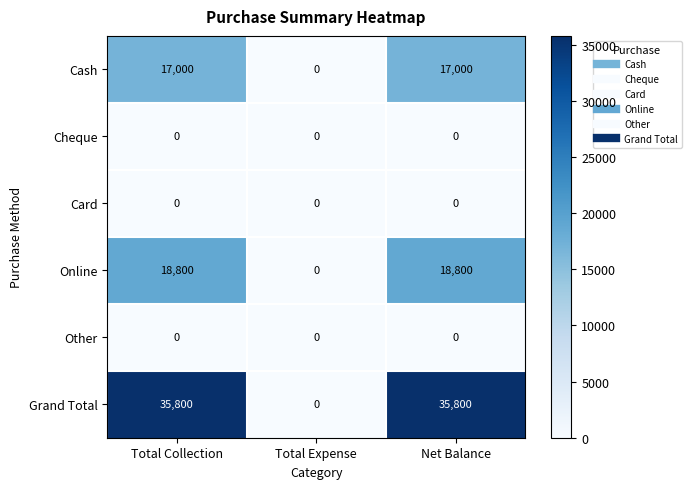

What is the spread (max minus min) of values at Total Collection?

35800